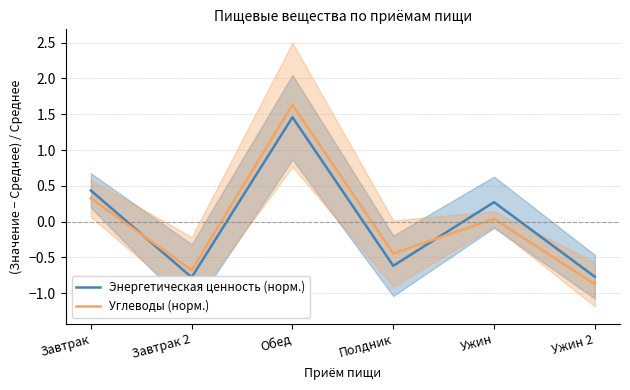

At which label does Энергетическая ценность (норм.) reach its peak?

Обед